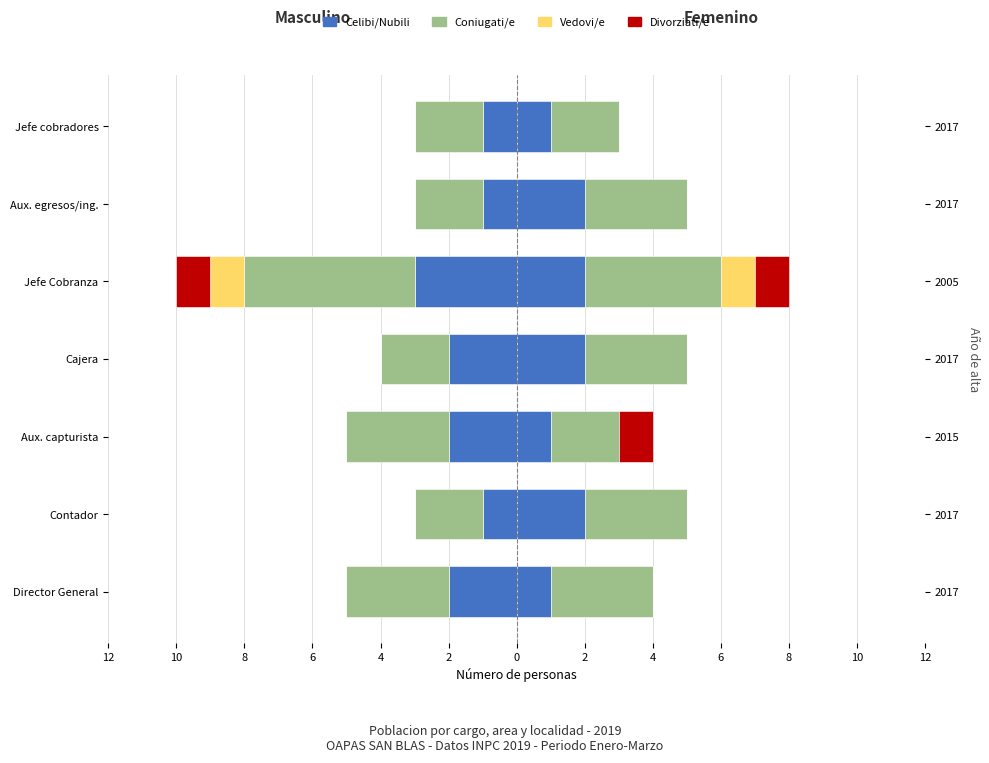

What is the sum of the Vedovi/e values at Jefe Cobranza and Jefe cobradores?

-1